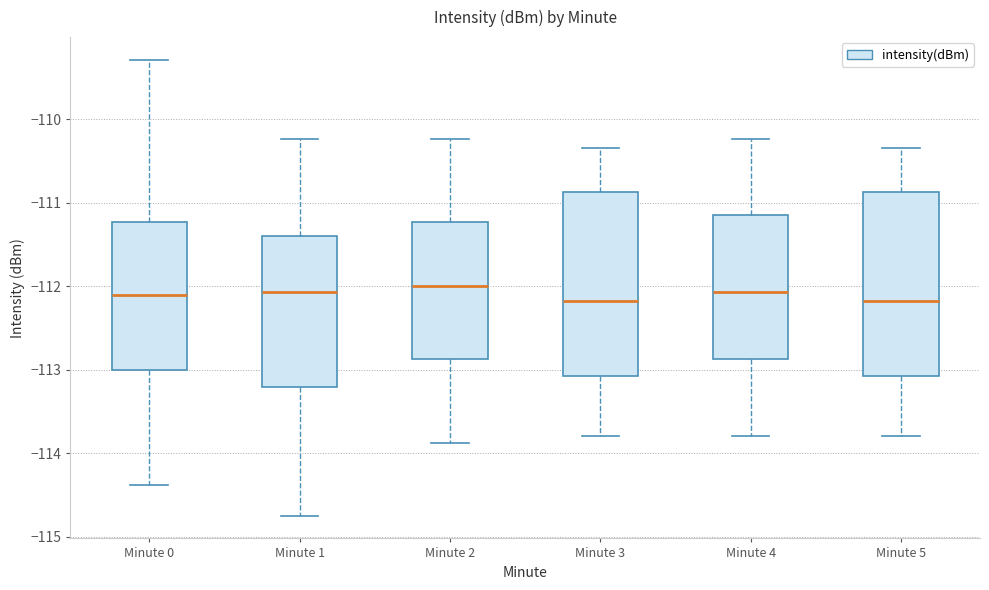

Reading left to right, read every box against the y-axis: the position of its median line, the range the box covers, and the ends of its whiskers. The values are not printed on the chart, so give them approximately, as read against the axis.

Minute 0: median -112.1, box -113.0 to -111.2, whiskers -114.4 to -109.3
Minute 1: median -112.1, box -113.2 to -111.4, whiskers -114.7 to -110.2
Minute 2: median -112.0, box -112.9 to -111.2, whiskers -113.9 to -110.2
Minute 3: median -112.2, box -113.1 to -110.9, whiskers -113.8 to -110.3
Minute 4: median -112.1, box -112.9 to -111.2, whiskers -113.8 to -110.2
Minute 5: median -112.2, box -113.1 to -110.9, whiskers -113.8 to -110.3